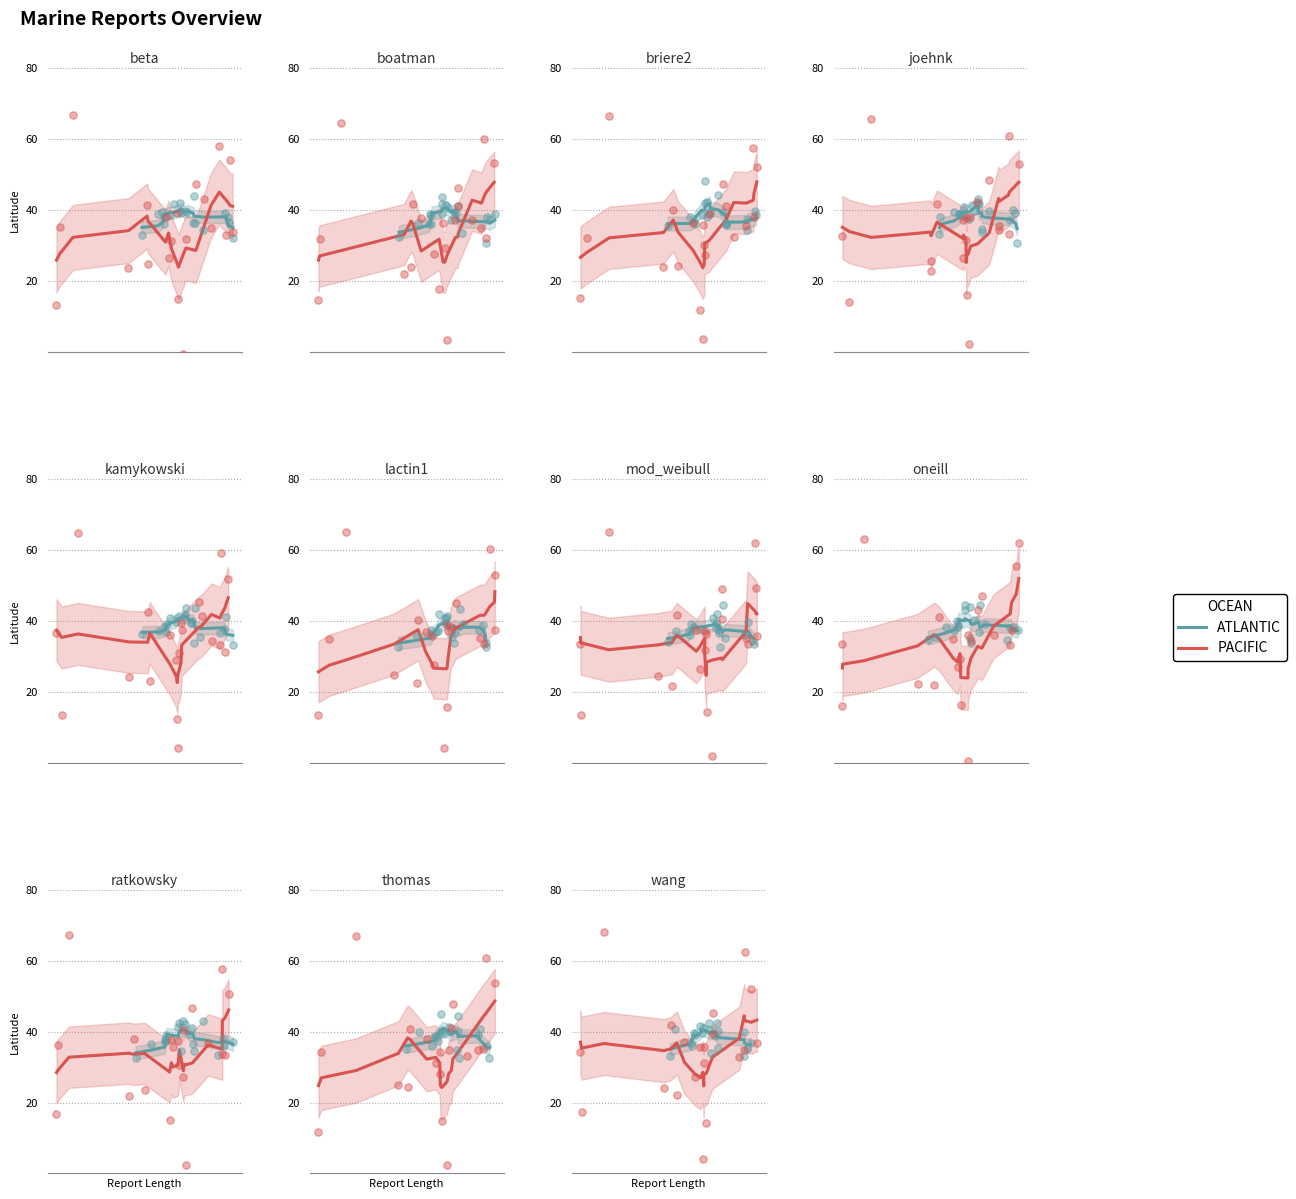

Which series reaches the maximum Y coordinate?

PACIFIC